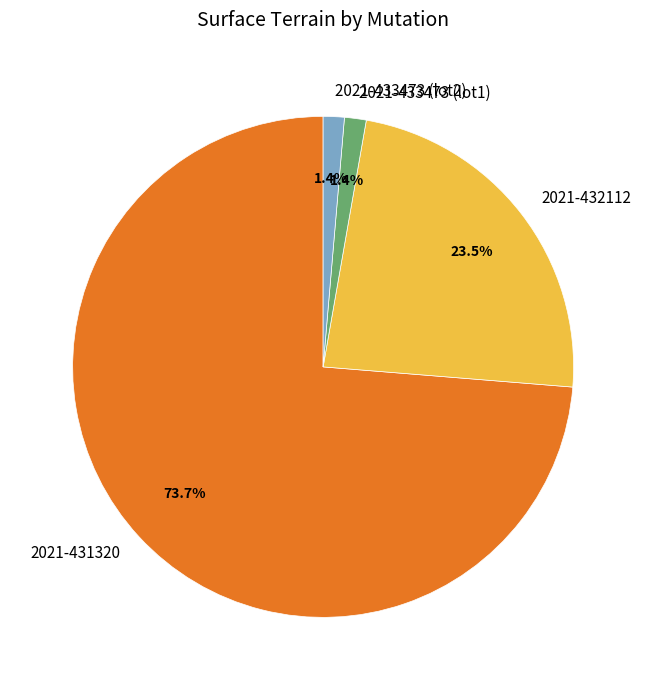

To the nearest percent, what is the difference between the largest and smallest slice percentages?

72%